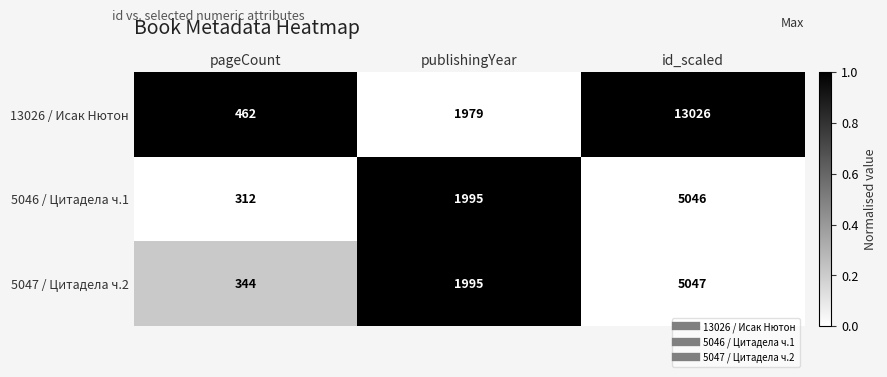

What is the total value across all series at publishingYear?

5969